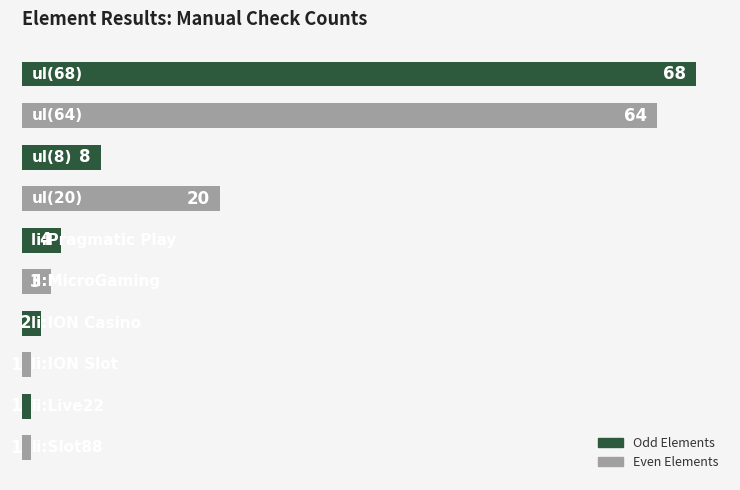

What is the greatest value displayed?

68